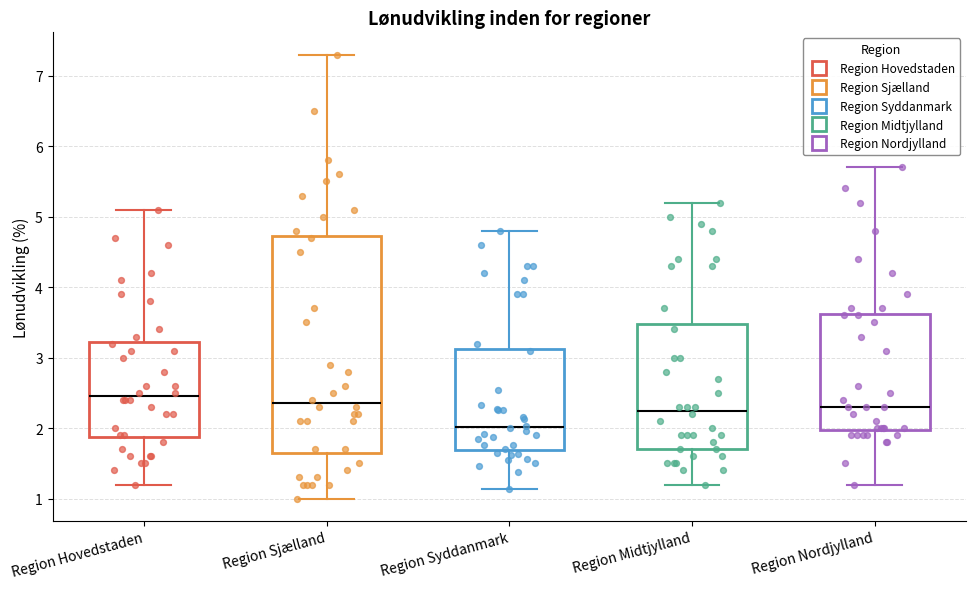

Where does the lower whisker of the box for Region Syddanmark end on the y-axis? The values are not printed on the chart, so give them approximately, as read against the axis.

1.1